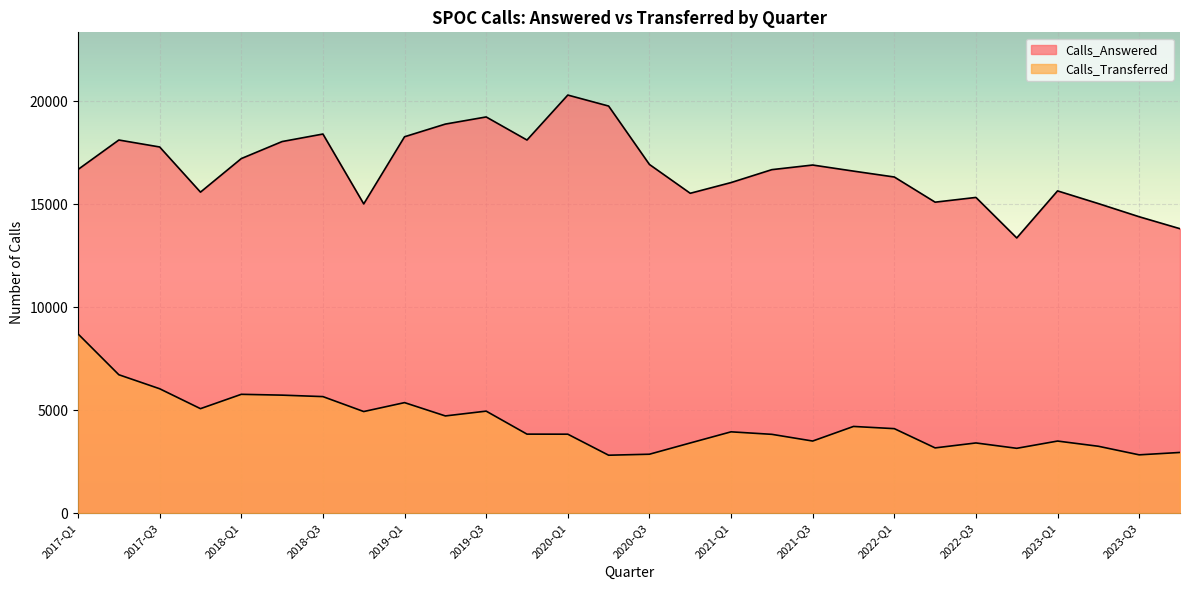

Rank the series by their average value, from lowest to highest.

Calls_Transferred, Calls_Answered